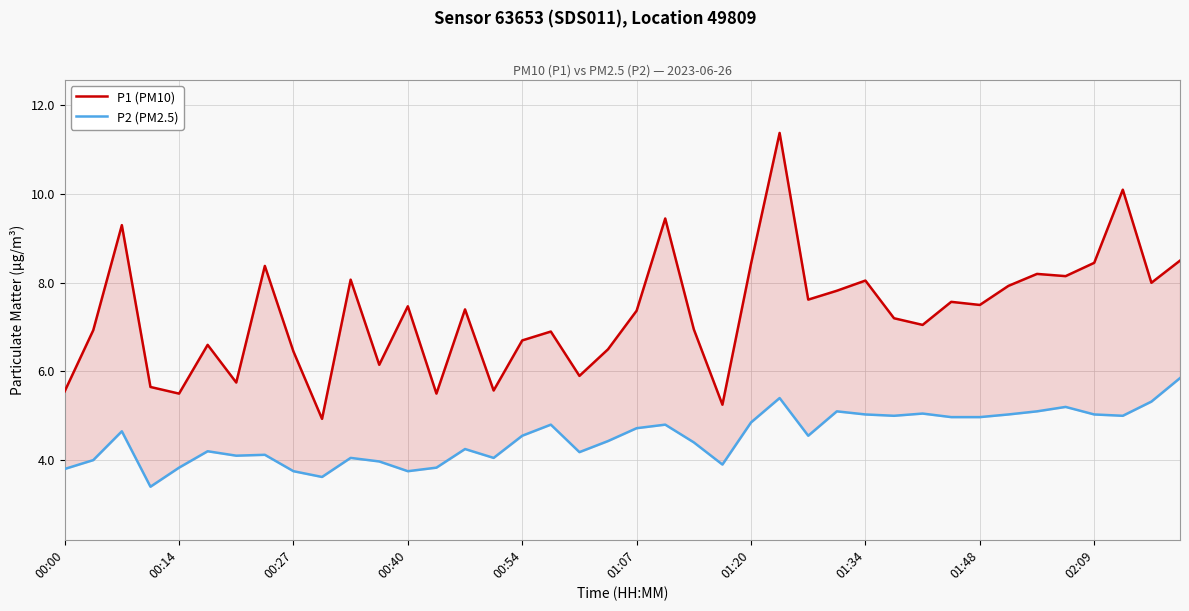

What is the difference between the maximum and minimum values in the P2 (PM2.5) series?

2.4